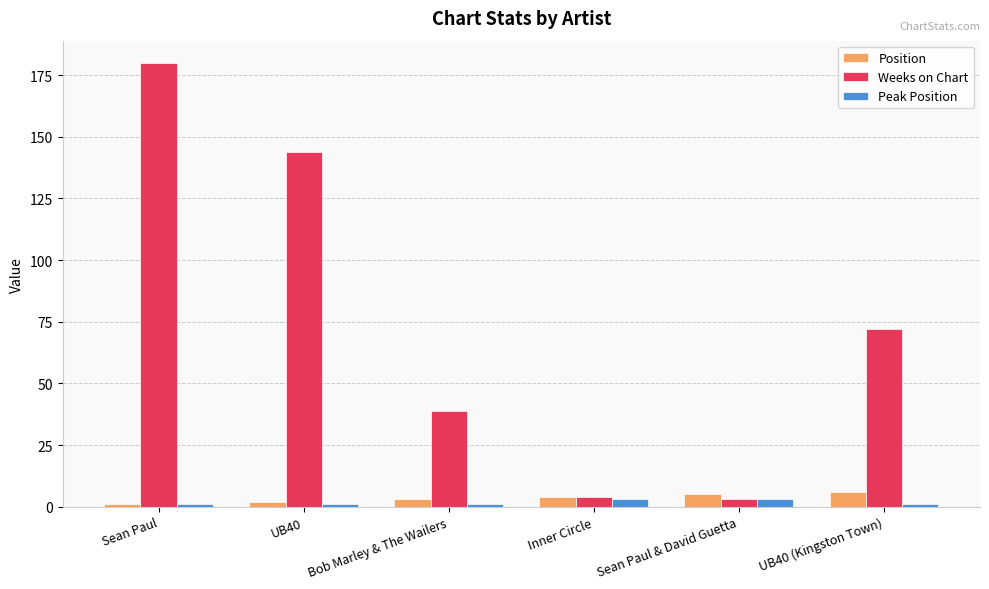

What is the difference between the highest and lowest values at Sean Paul?

179